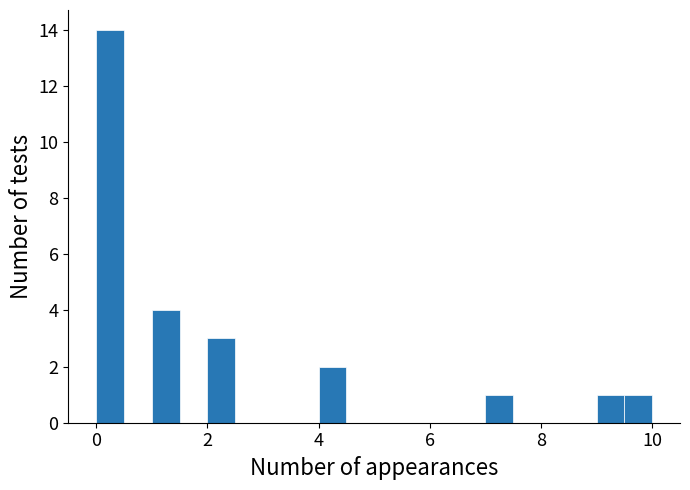

Read against the x-axis, roughly where is the centre of the tallest bar?

0.2